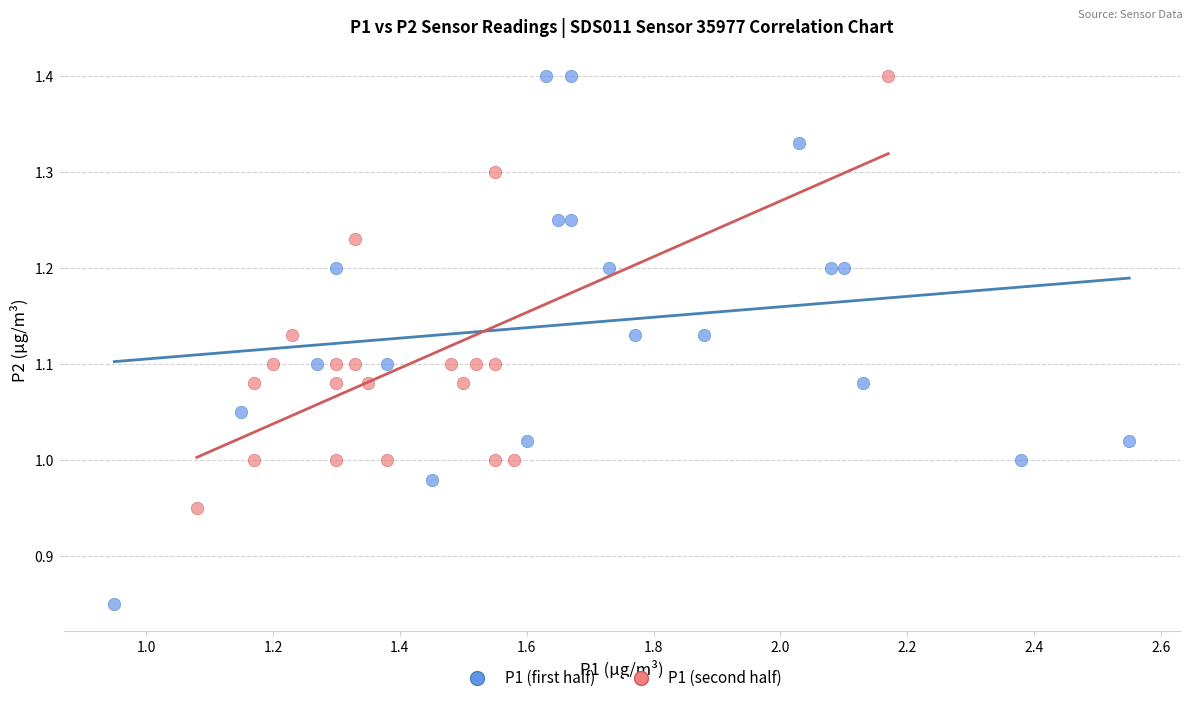

Which series has the largest Y range (max minus min)?

P1 (first half)